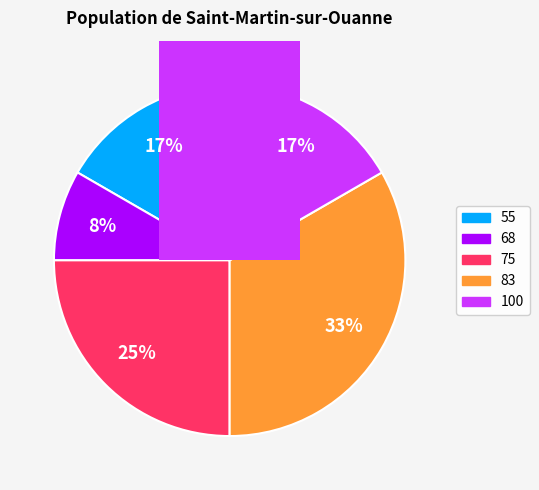

How much of the chart is everything except 100?

83.3%